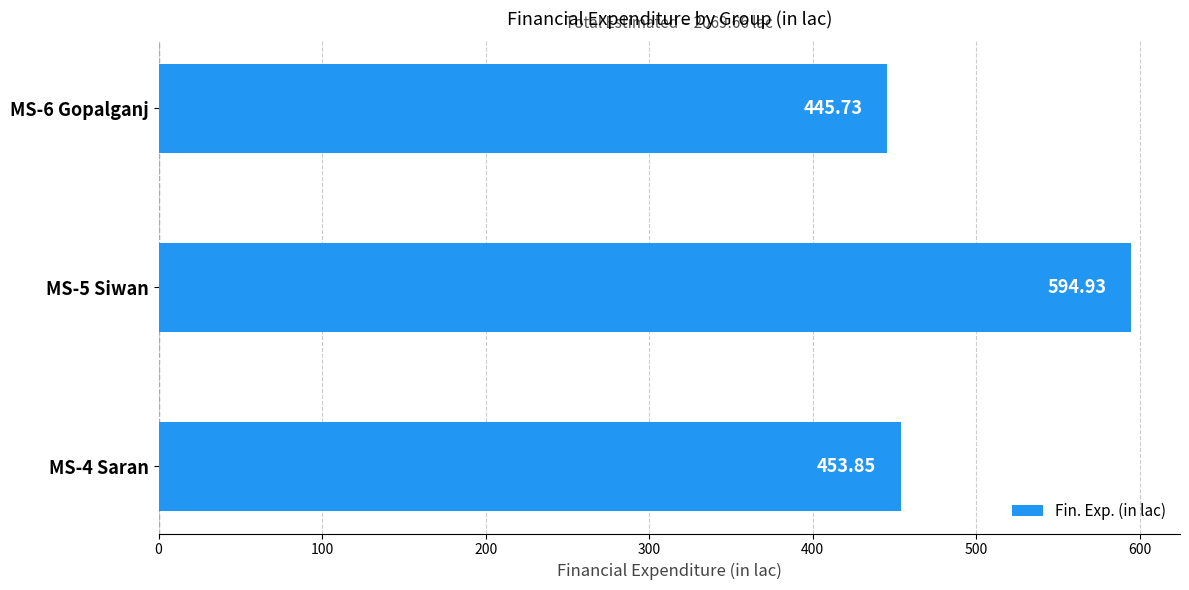

List the labels in order of value, smallest first.

MS-6 Gopalganj, MS-4 Saran, MS-5 Siwan